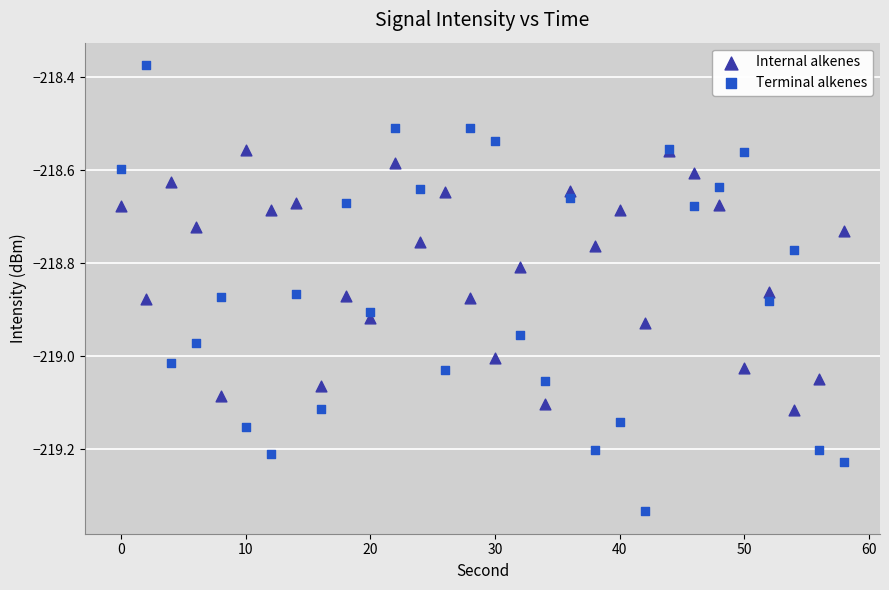

Which series has the largest Y range (max minus min)?

Terminal alkenes